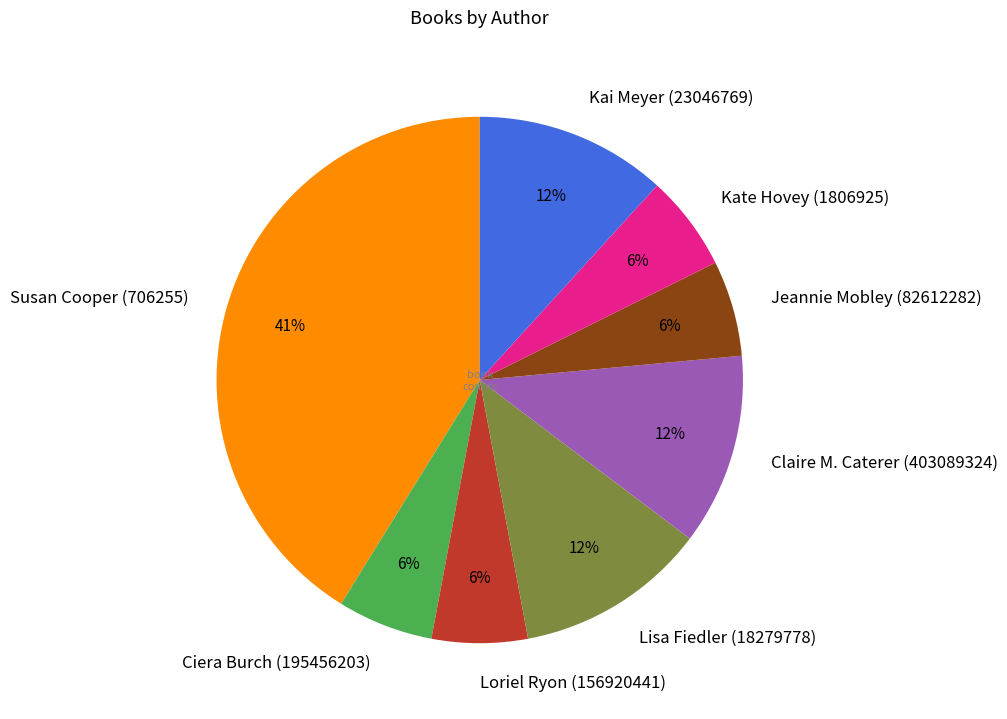

To the nearest percent, what percentage of the pie is Jeannie Mobley (82612282)?

6%